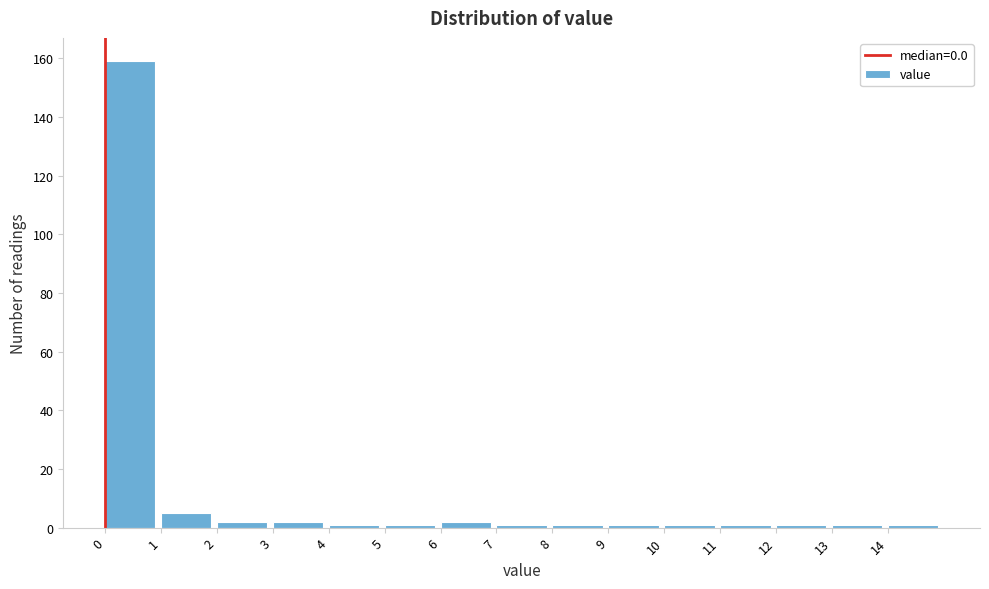

How tall is the bar that spans 2 to 3 on the x-axis? The values are not printed on the chart, so give them approximately, as read against the axis.

2